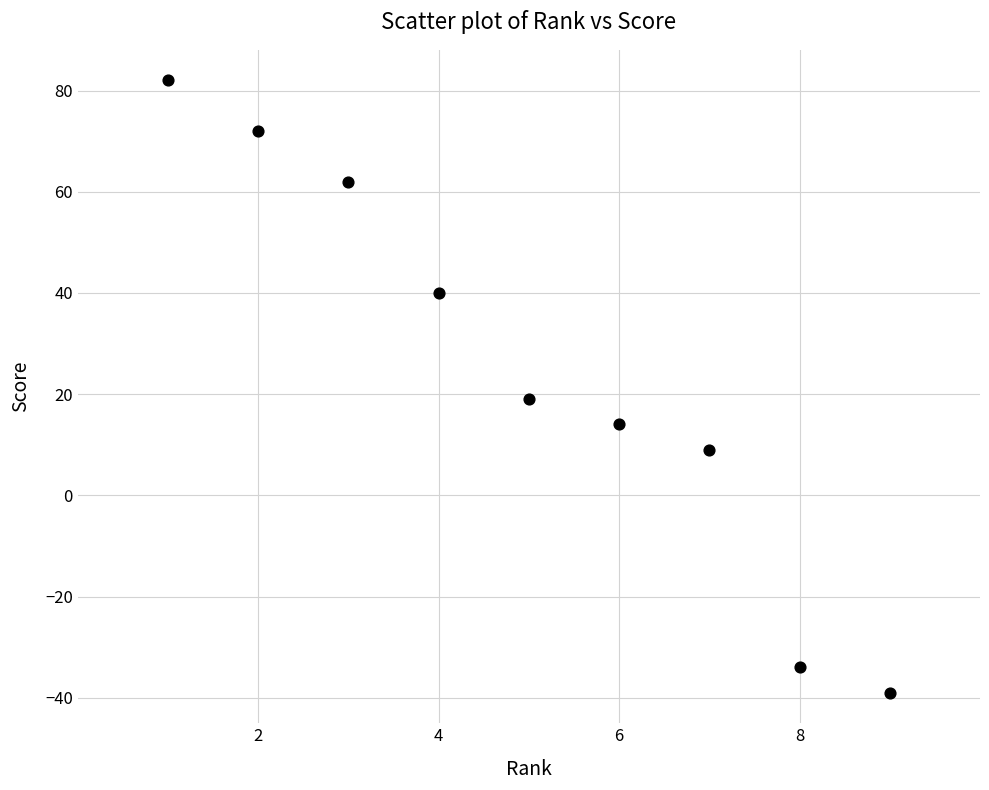

What is the average Y value?

25